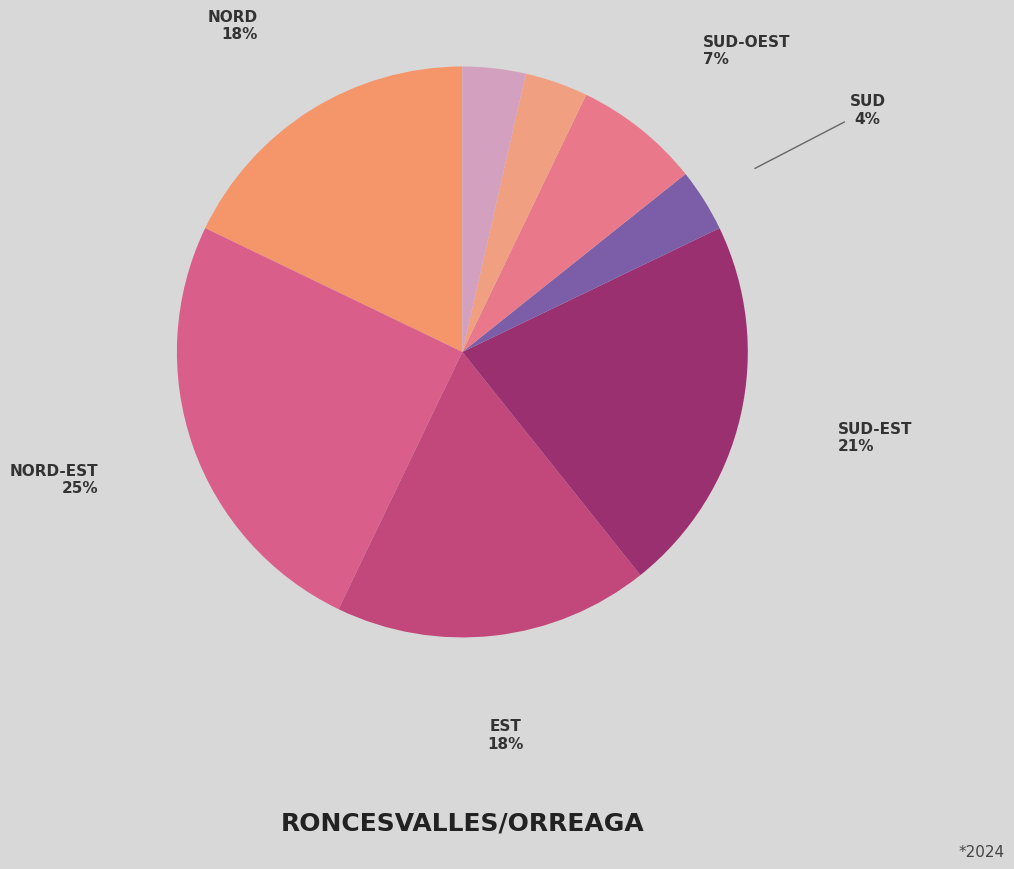

Is there a majority slice in this chart?

No